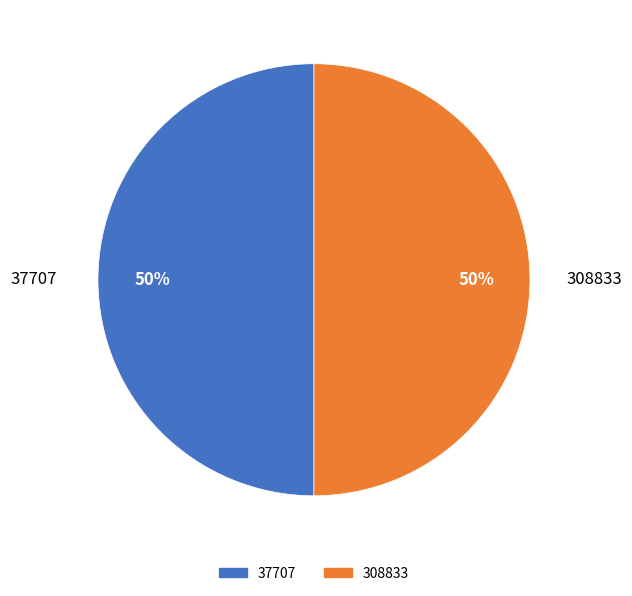

Do 37707 and 308833 together represent more than half of the pie?

Yes